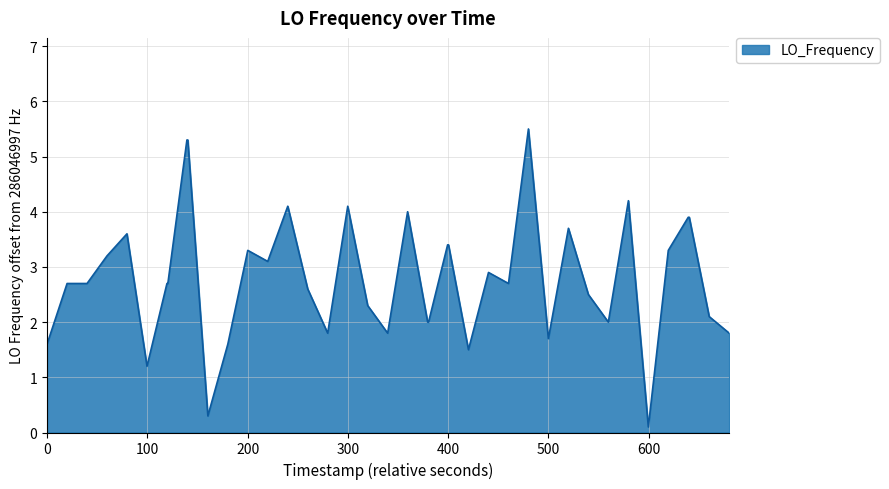

What is the average value?

2.8